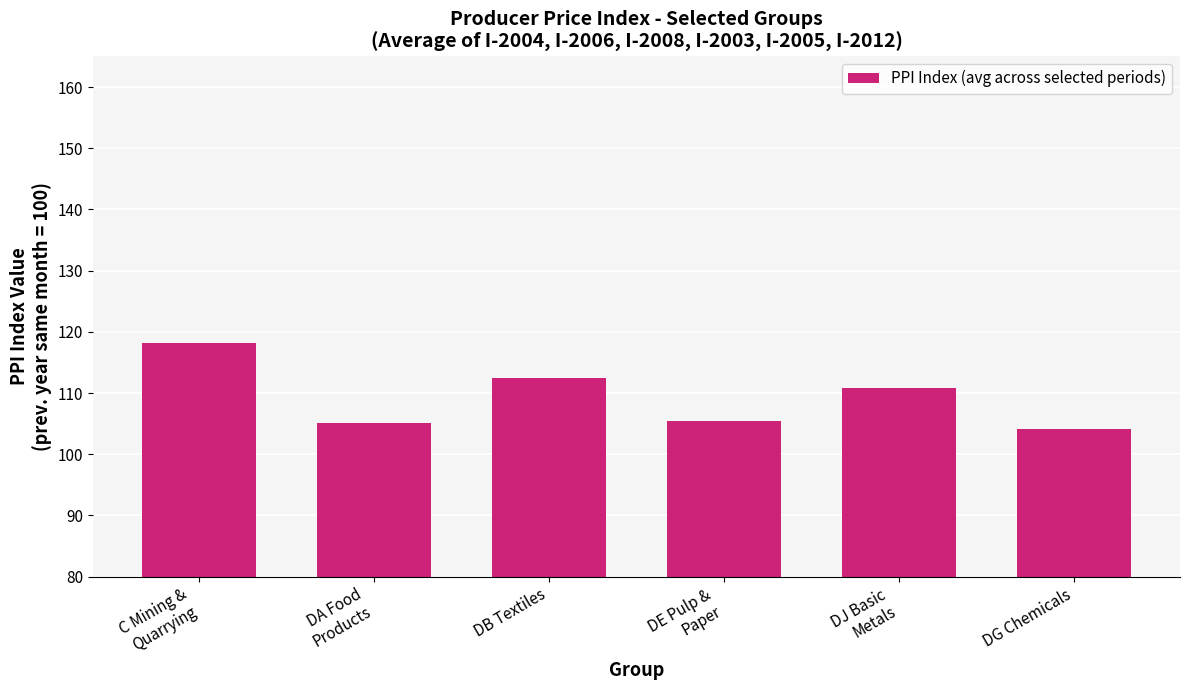

What is the difference between the second highest and minimum values?

8.4